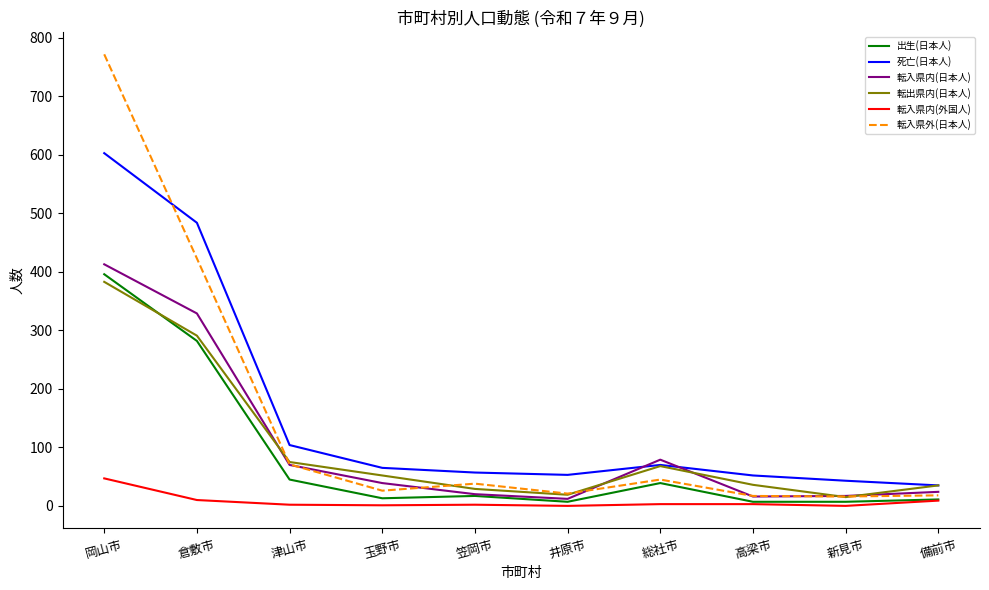

What is the difference between the maximum and second lowest values in the 出生(日本人) series?

389